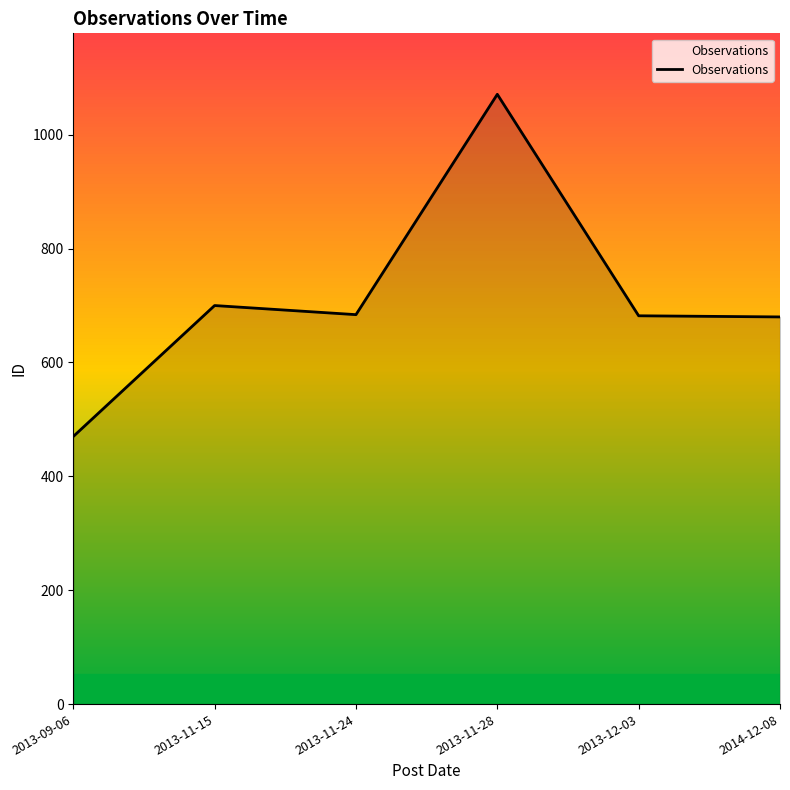

Which category has the highest value across all series?

2013-11-28